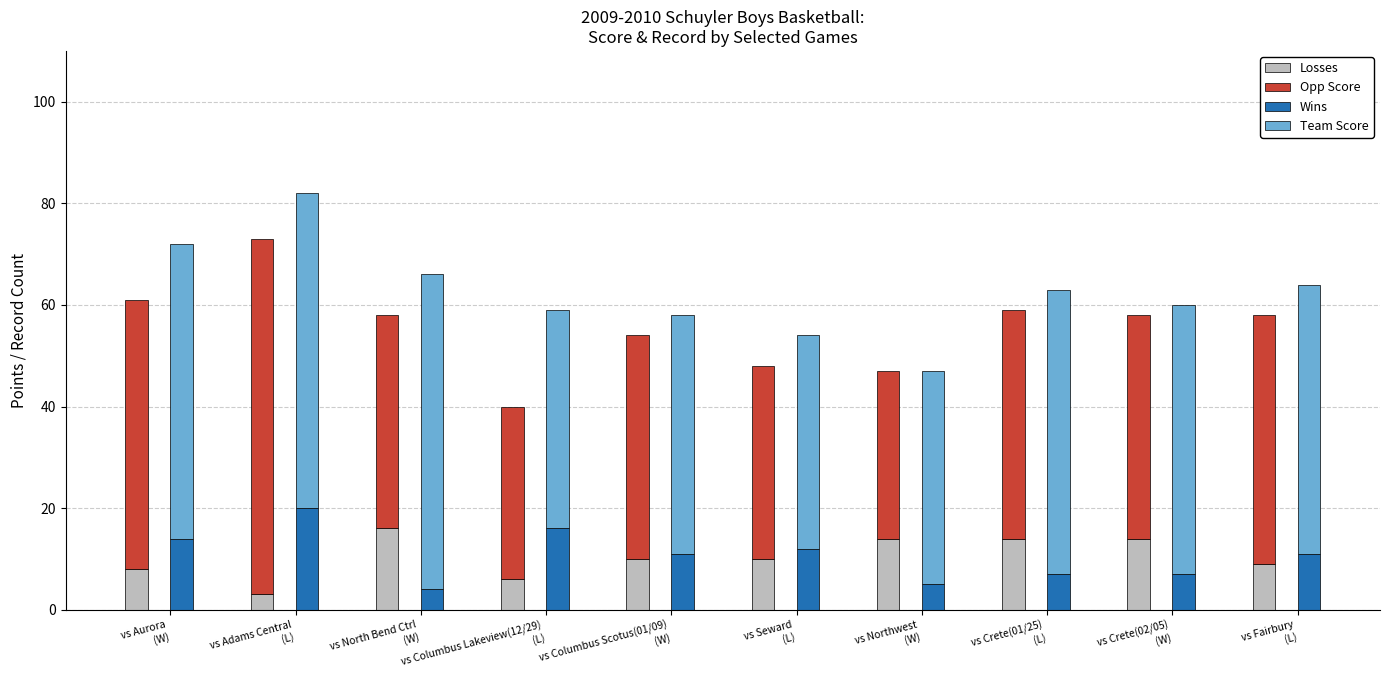

Reading left to right, transcribe all the data shown in this chart.

Losses: vs Aurora
(W)=8	vs Adams Central
(L)=3	vs North Bend Ctrl
(W)=16	vs Columbus Lakeview(12/29)
(L)=6	vs Columbus Scotus(01/09)
(W)=10	vs Seward
(L)=10	vs Northwest
(W)=14	vs Crete(01/25)
(L)=14	vs Crete(02/05)
(W)=14	vs Fairbury
(L)=9
Opp Score: vs Aurora
(W)=53	vs Adams Central
(L)=70	vs North Bend Ctrl
(W)=42	vs Columbus Lakeview(12/29)
(L)=34	vs Columbus Scotus(01/09)
(W)=44	vs Seward
(L)=38	vs Northwest
(W)=33	vs Crete(01/25)
(L)=45	vs Crete(02/05)
(W)=44	vs Fairbury
(L)=49
Wins: vs Aurora
(W)=14	vs Adams Central
(L)=20	vs North Bend Ctrl
(W)=4	vs Columbus Lakeview(12/29)
(L)=16	vs Columbus Scotus(01/09)
(W)=11	vs Seward
(L)=12	vs Northwest
(W)=5	vs Crete(01/25)
(L)=7	vs Crete(02/05)
(W)=7	vs Fairbury
(L)=11
Team Score: vs Aurora
(W)=58	vs Adams Central
(L)=62	vs North Bend Ctrl
(W)=62	vs Columbus Lakeview(12/29)
(L)=43	vs Columbus Scotus(01/09)
(W)=47	vs Seward
(L)=42	vs Northwest
(W)=42	vs Crete(01/25)
(L)=56	vs Crete(02/05)
(W)=53	vs Fairbury
(L)=53